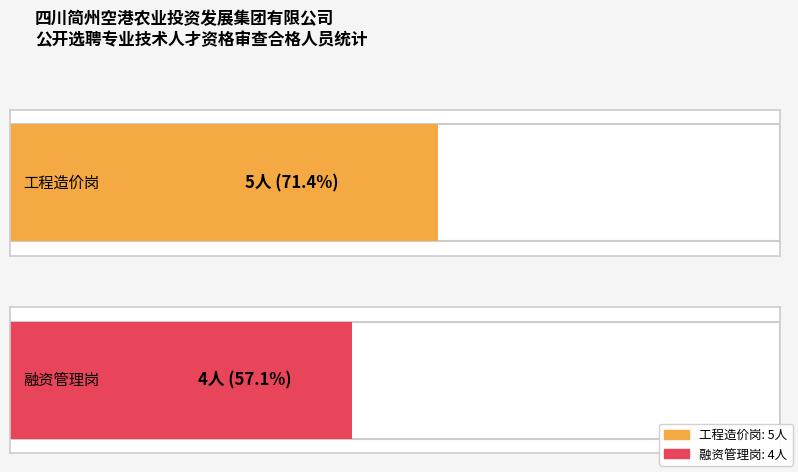

Between 工程造价岗 and 融资管理岗, which is larger?

工程造价岗